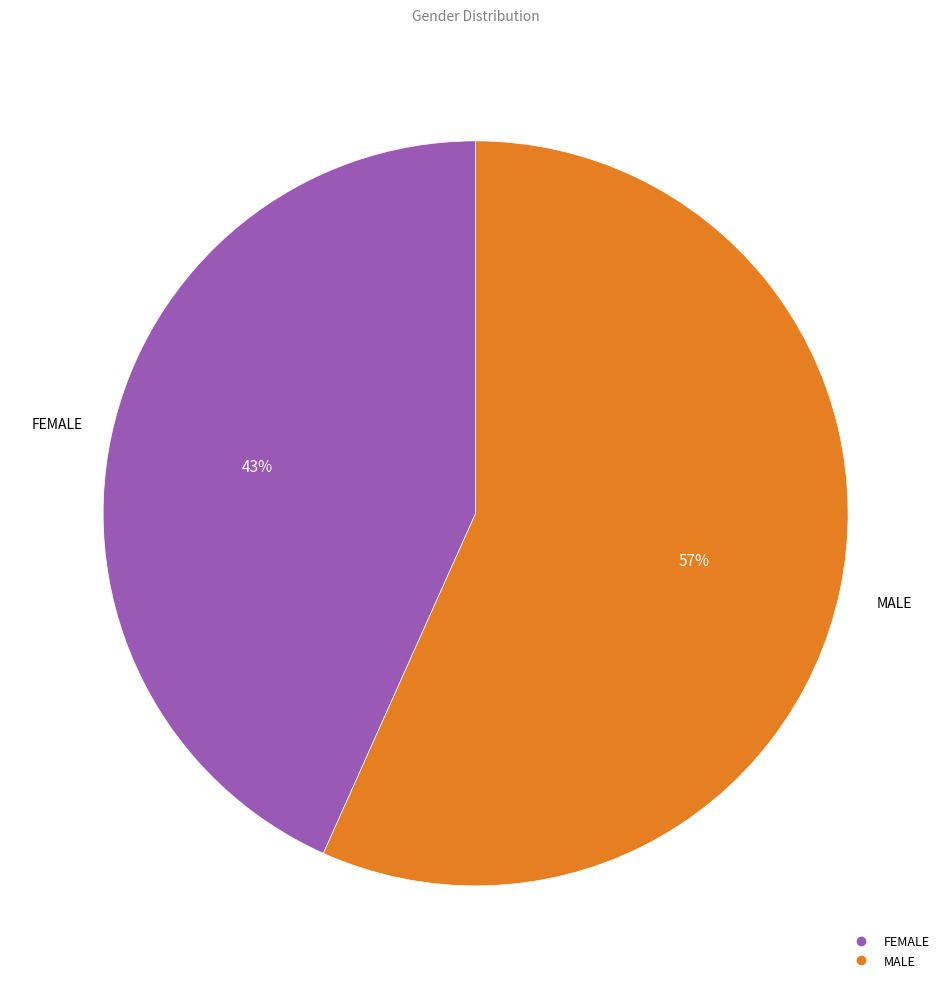

To the nearest percent, what portion does MALE represent?

57%